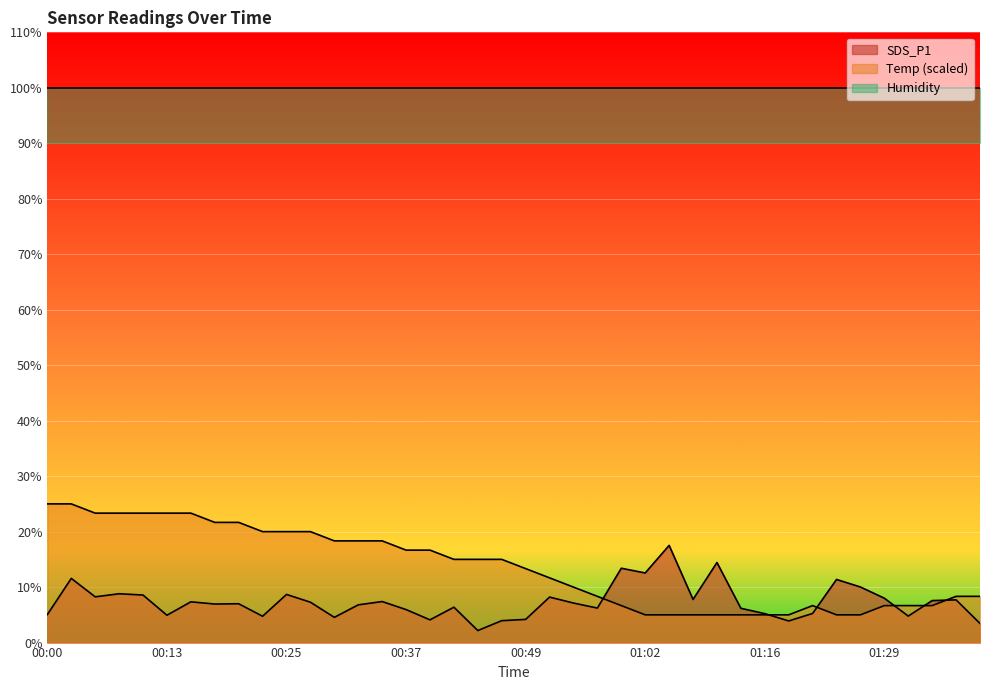

At which category does the chart reach its minimum across all series?

00:45